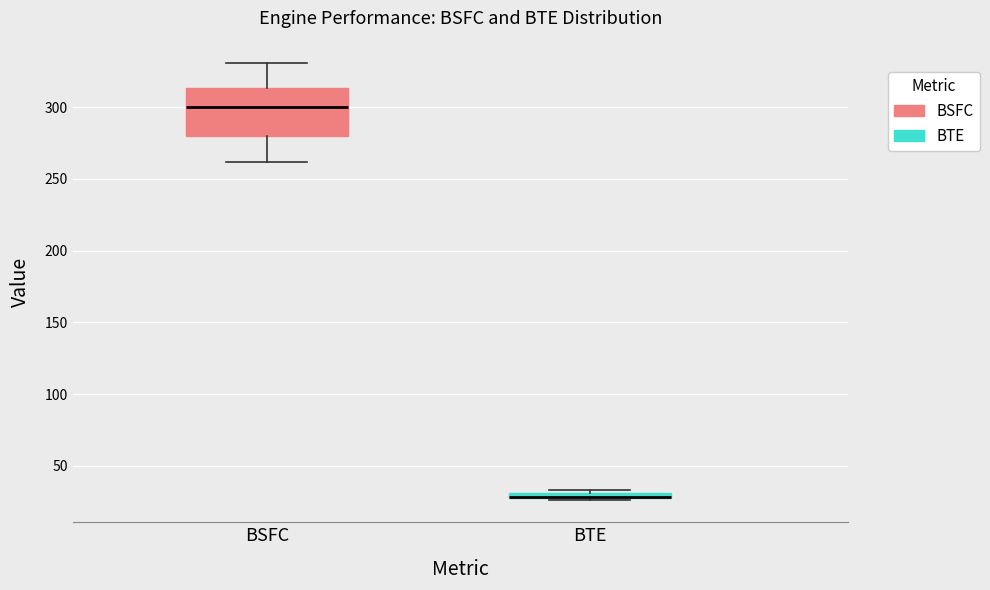

Comparing the boxes themselves (not the whiskers), which one is the tallest?

BSFC